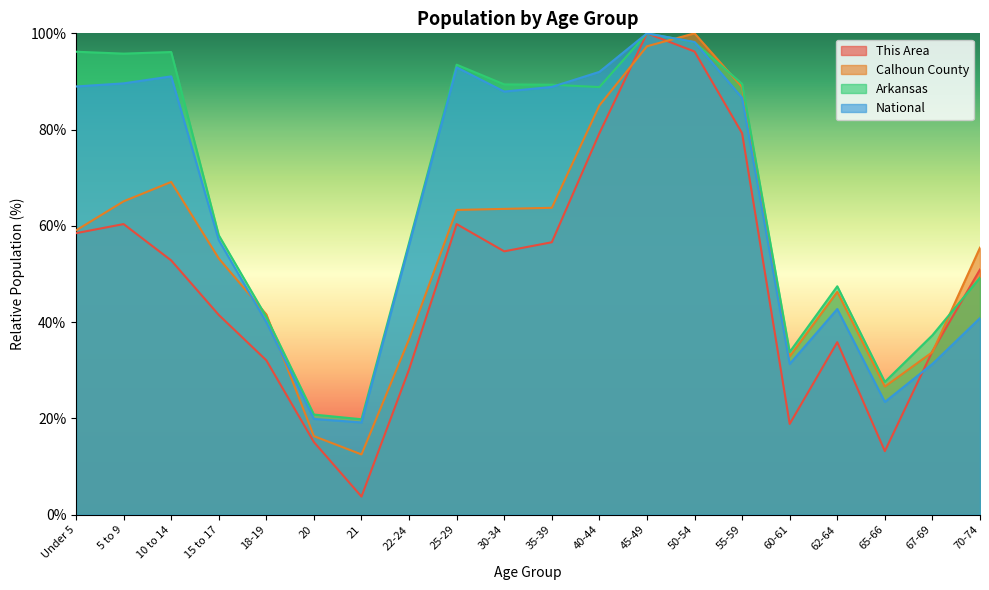

What is the sum of all This Area values?

973.6